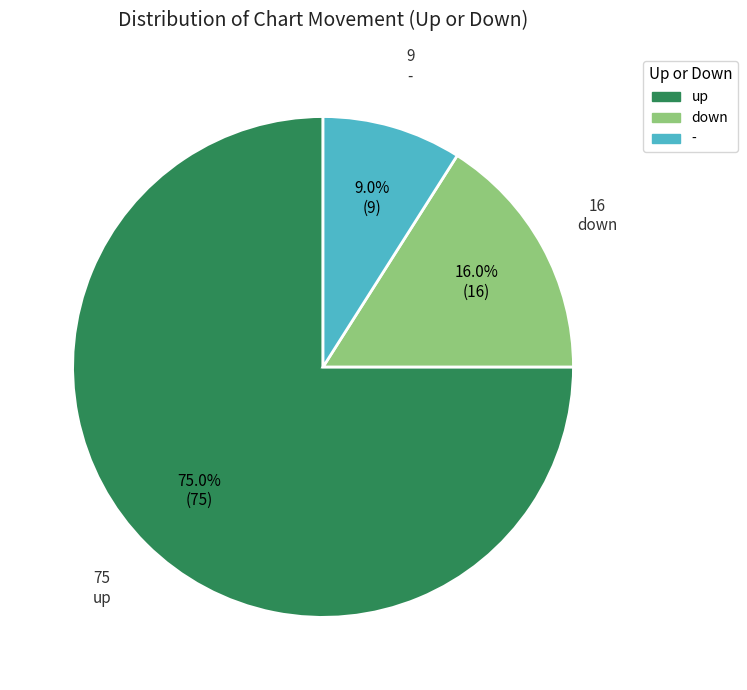

To the nearest percent, what percentage of the pie is down?

16%